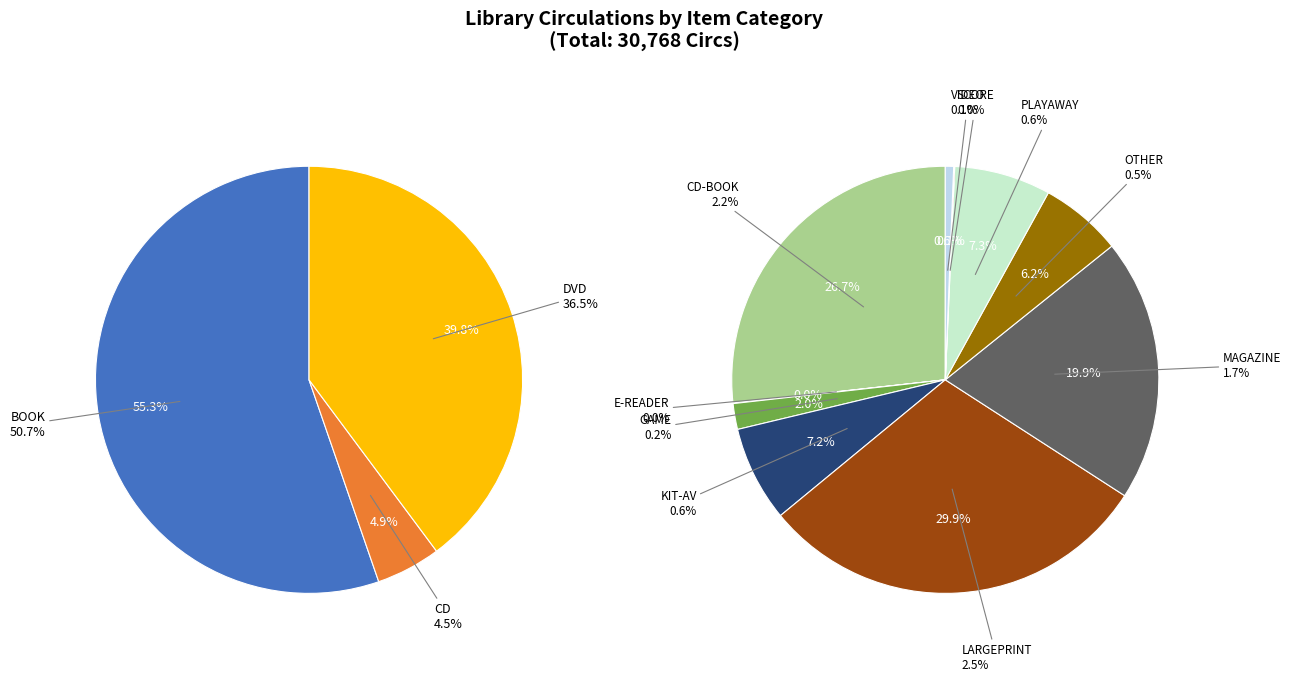

What percentage is NOT represented by KIT-AV?

99.4%